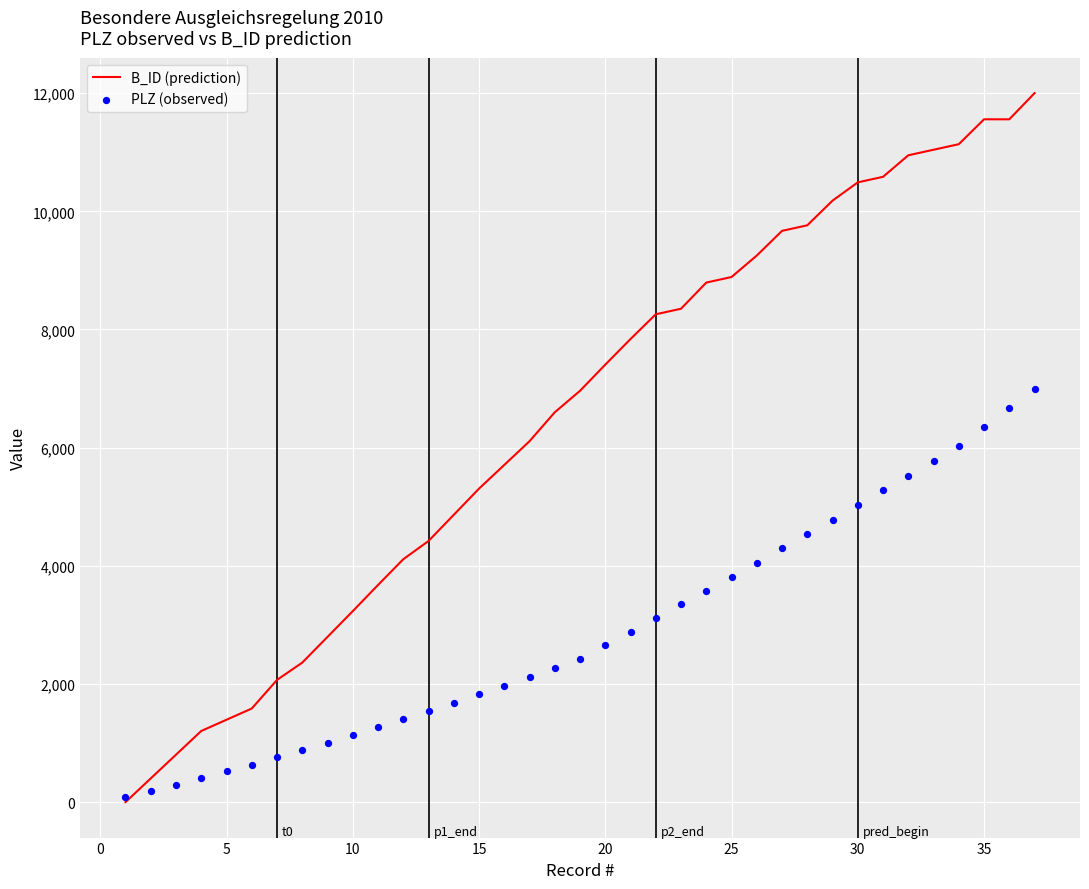

Which series contains the lowest Y value?

B_ID (prediction)